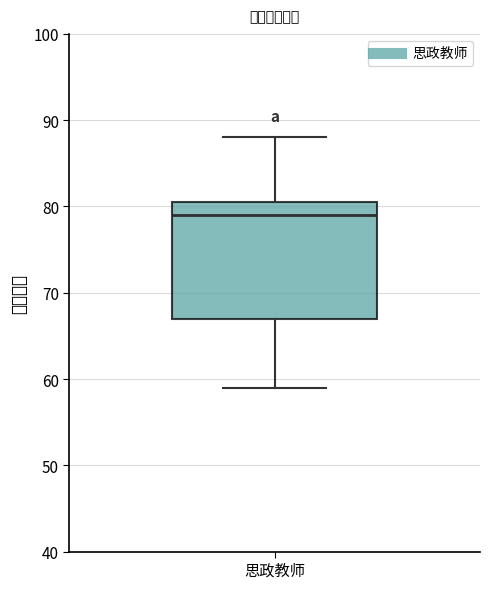

Where does the upper whisker of the box for 思政教师 end on the y-axis? The values are not printed on the chart, so give them approximately, as read against the axis.

88